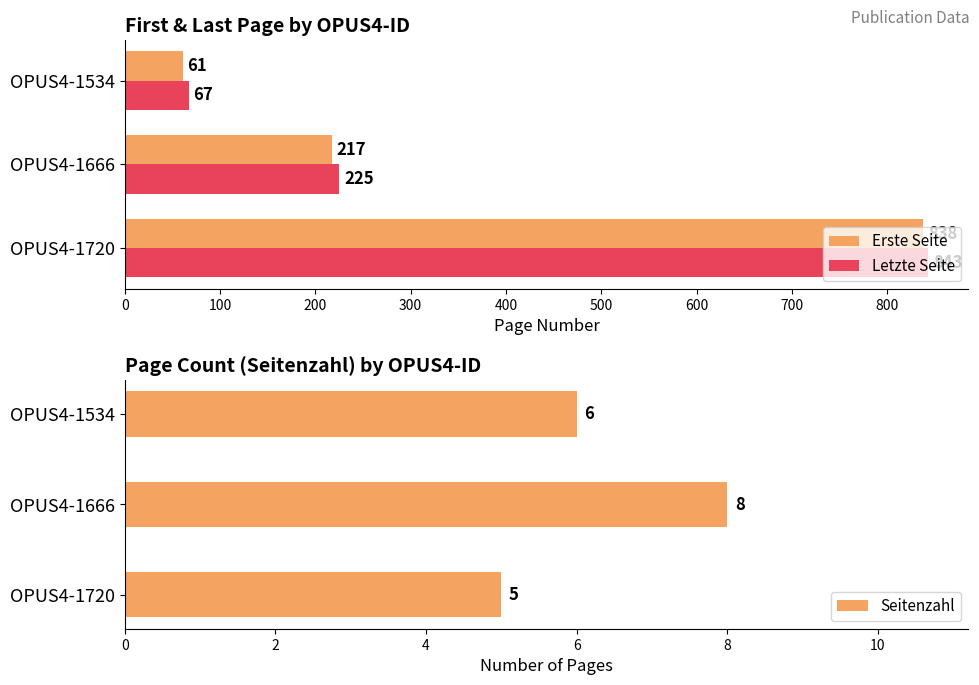

What is the sum of the Letzte Seite values at OPUS4-1666 and OPUS4-1534?

292